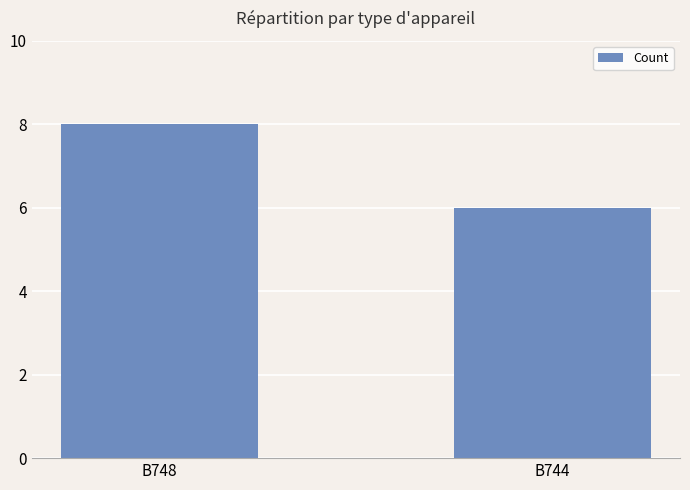

Rank the categories by value from highest to lowest.

B748, B744